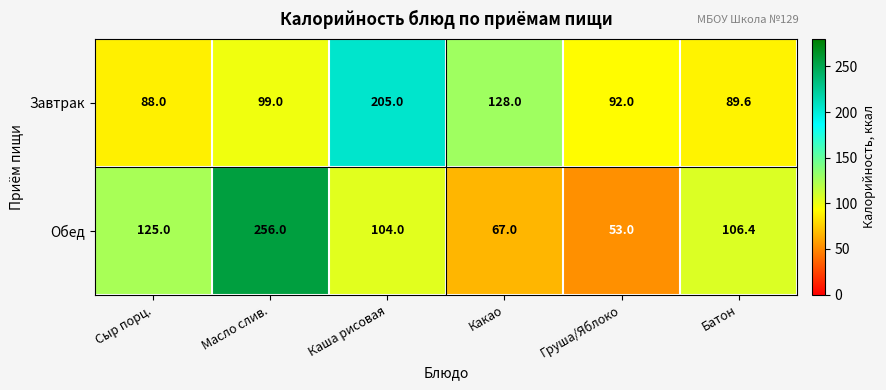

List the series in order of their overall mean, lowest first.

Завтрак, Обед